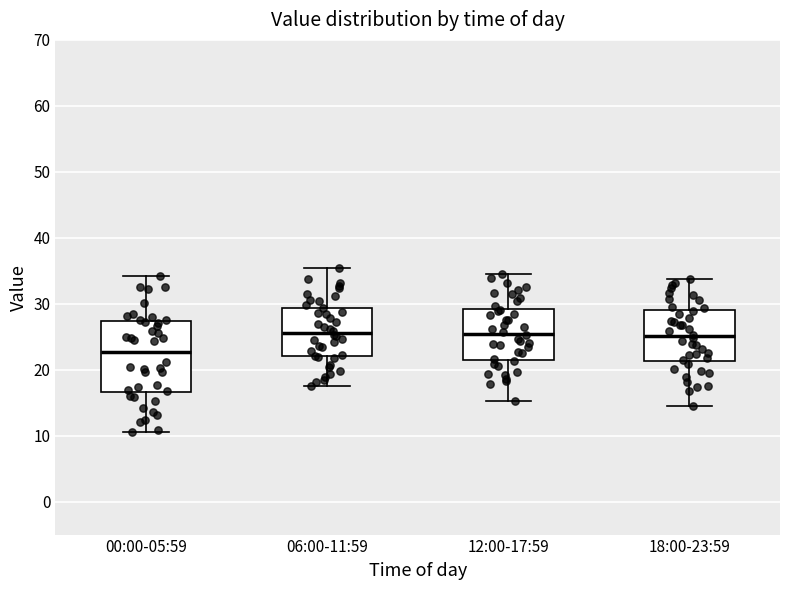

Comparing the boxes themselves (not the whiskers), which one is the tallest?

00:00-05:59